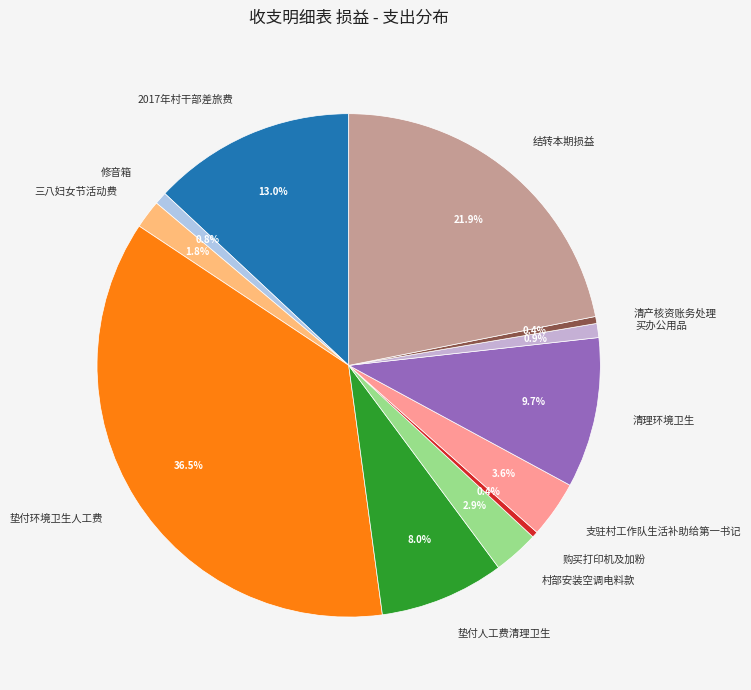

To the nearest percent, what is the average slice percentage?

8%